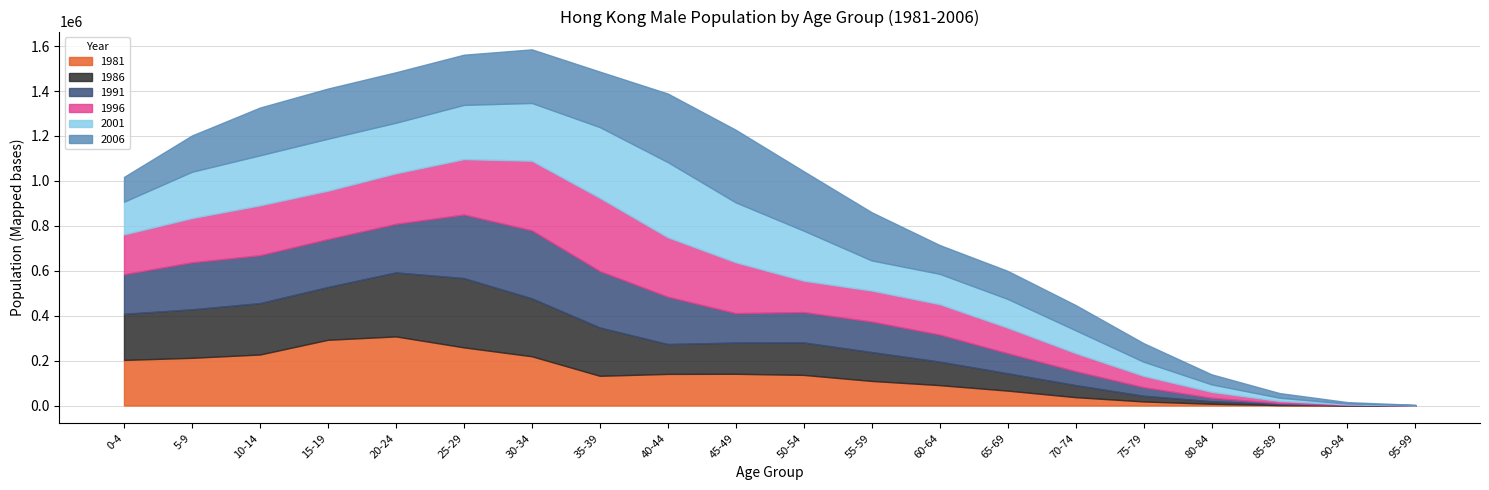

How many data points in 1986 are above 138987?

9